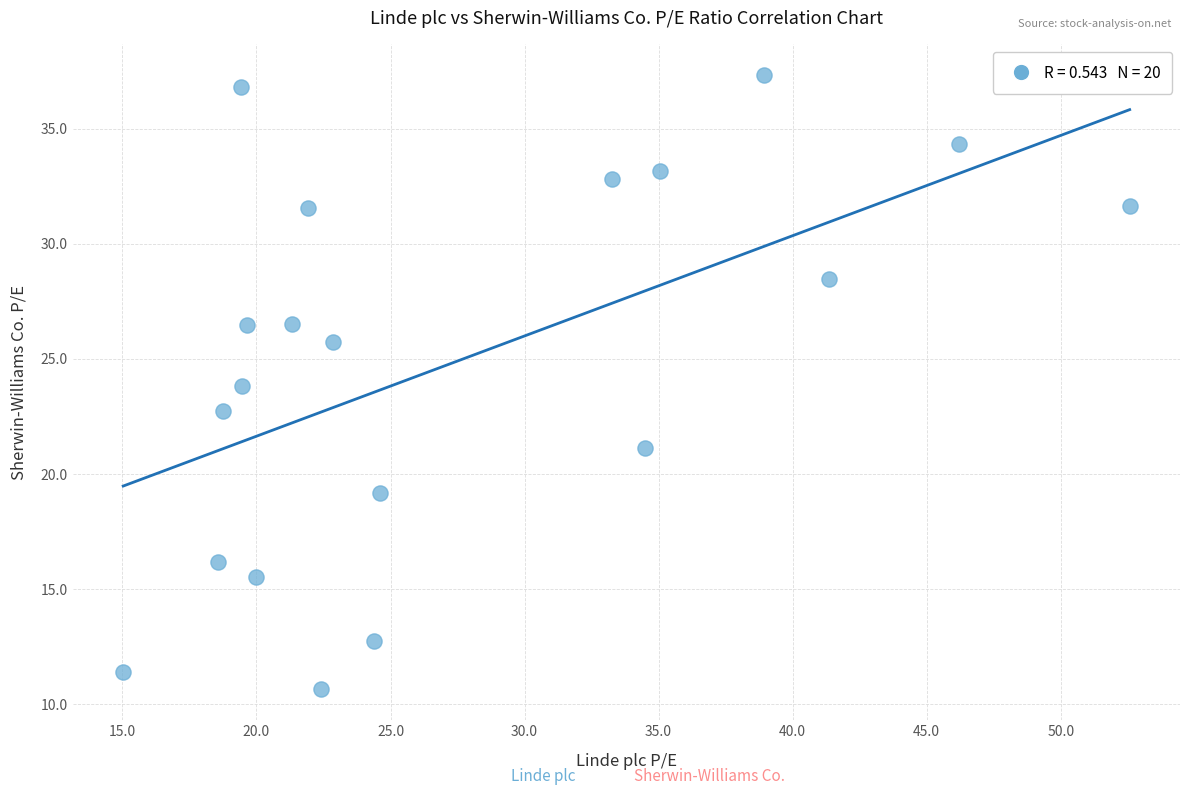

What is the range of X values (max minus min)?

37.5